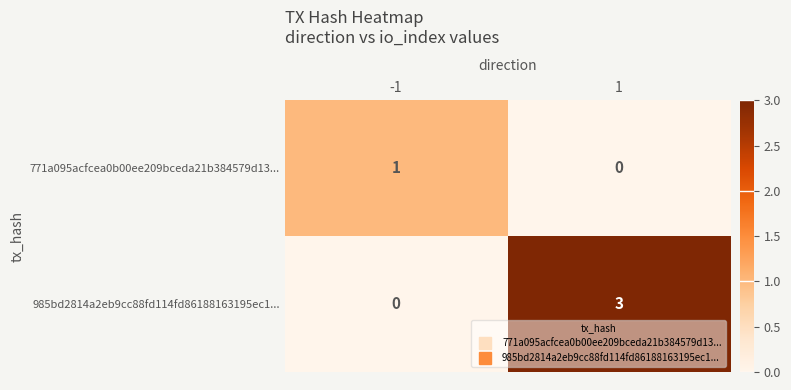

What is the difference between the maximum and minimum values in the 985bd2814a2eb9cc88fd114fd86188163195ec1... series?

3